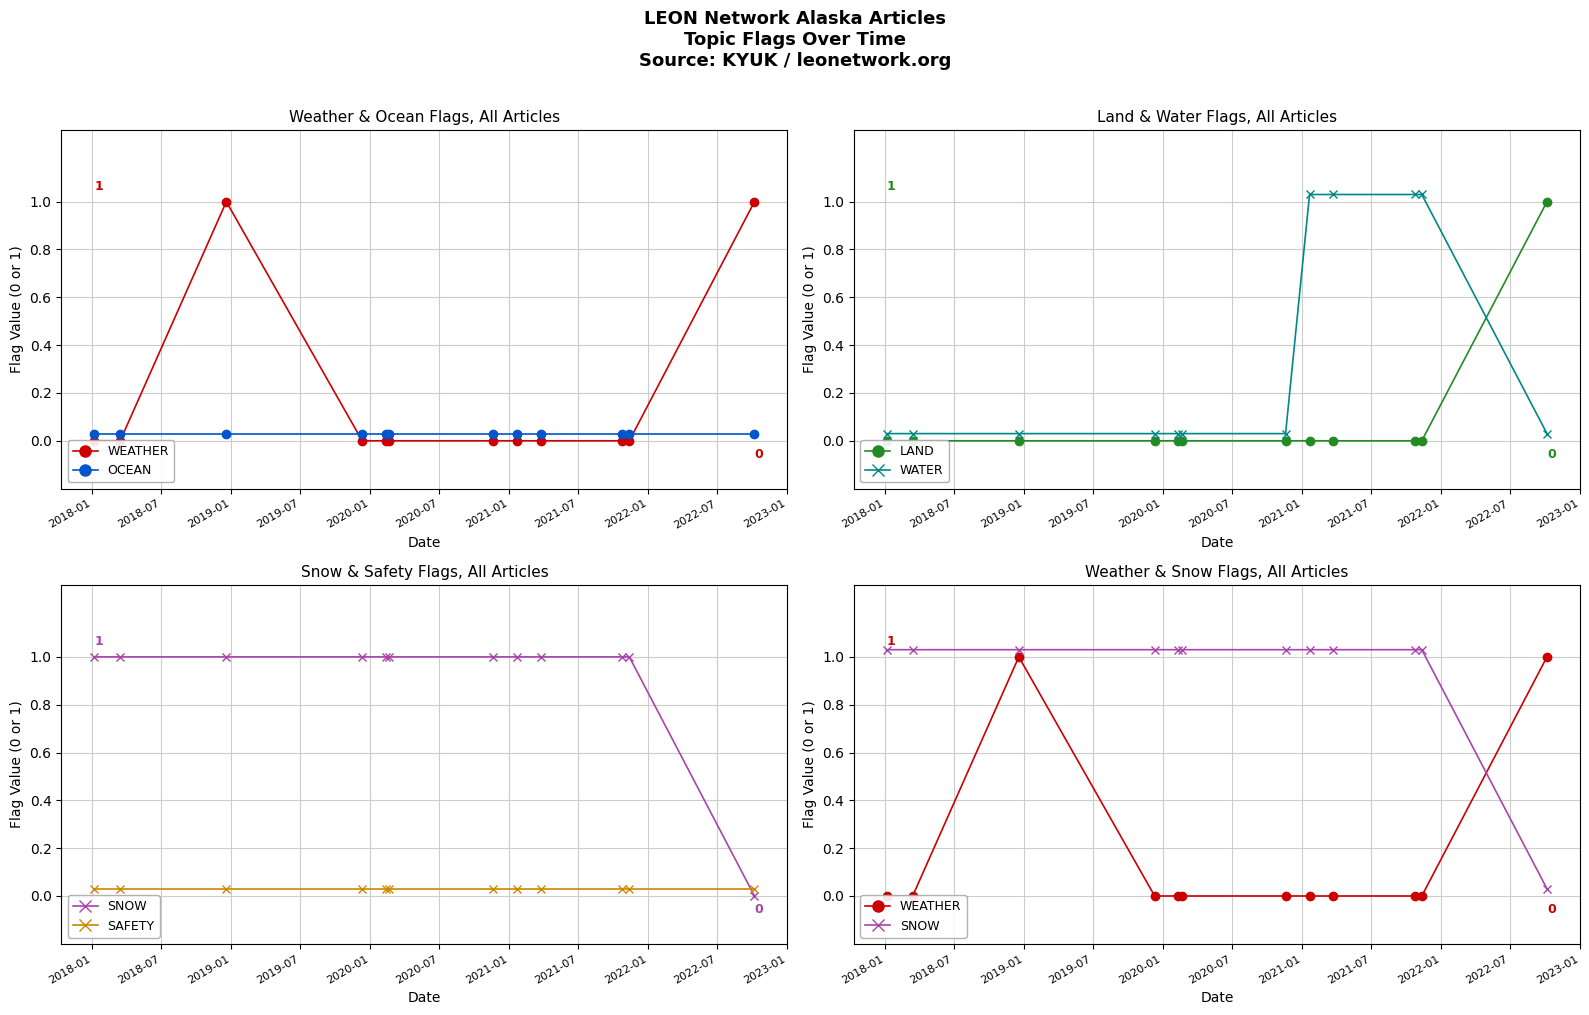

List the series in order of their peak value, highest first.

WATER, SNOW, WEATHER, LAND, OCEAN, SAFETY